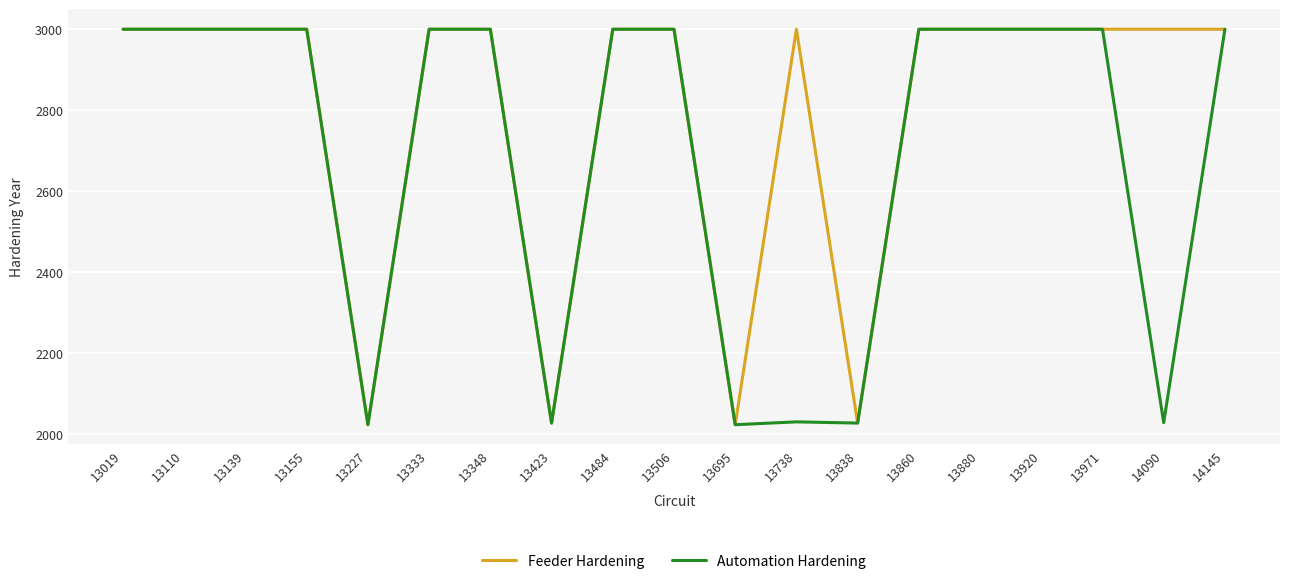

Rank the series by their average value, from lowest to highest.

Automation Hardening, Feeder Hardening